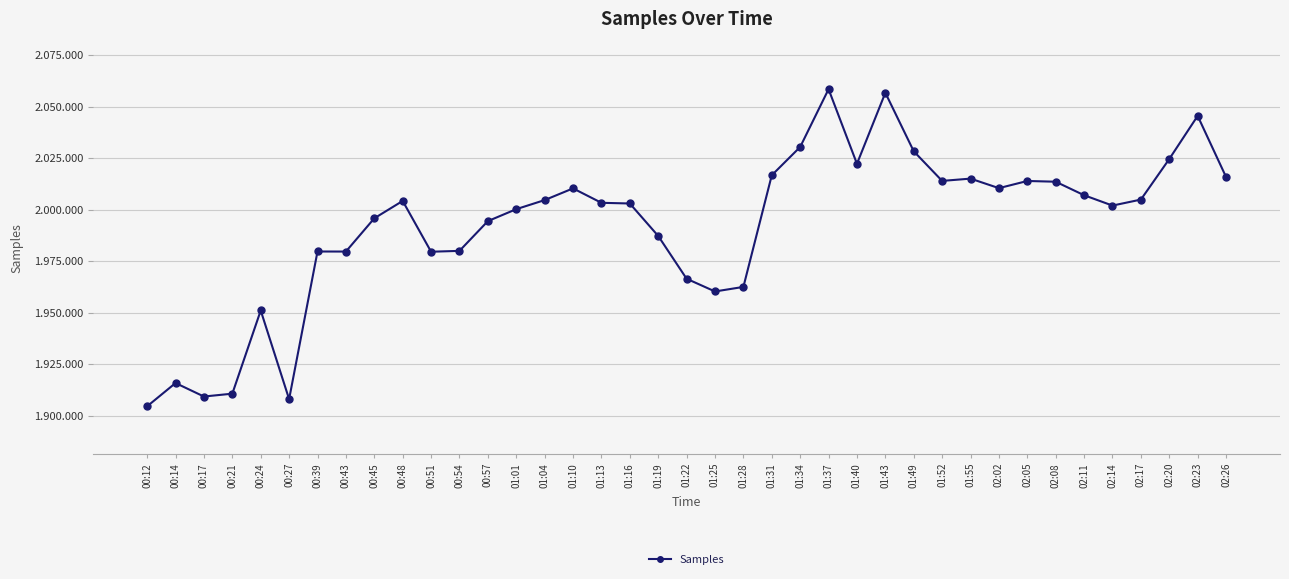

Does the chart have visible grid lines?

Yes